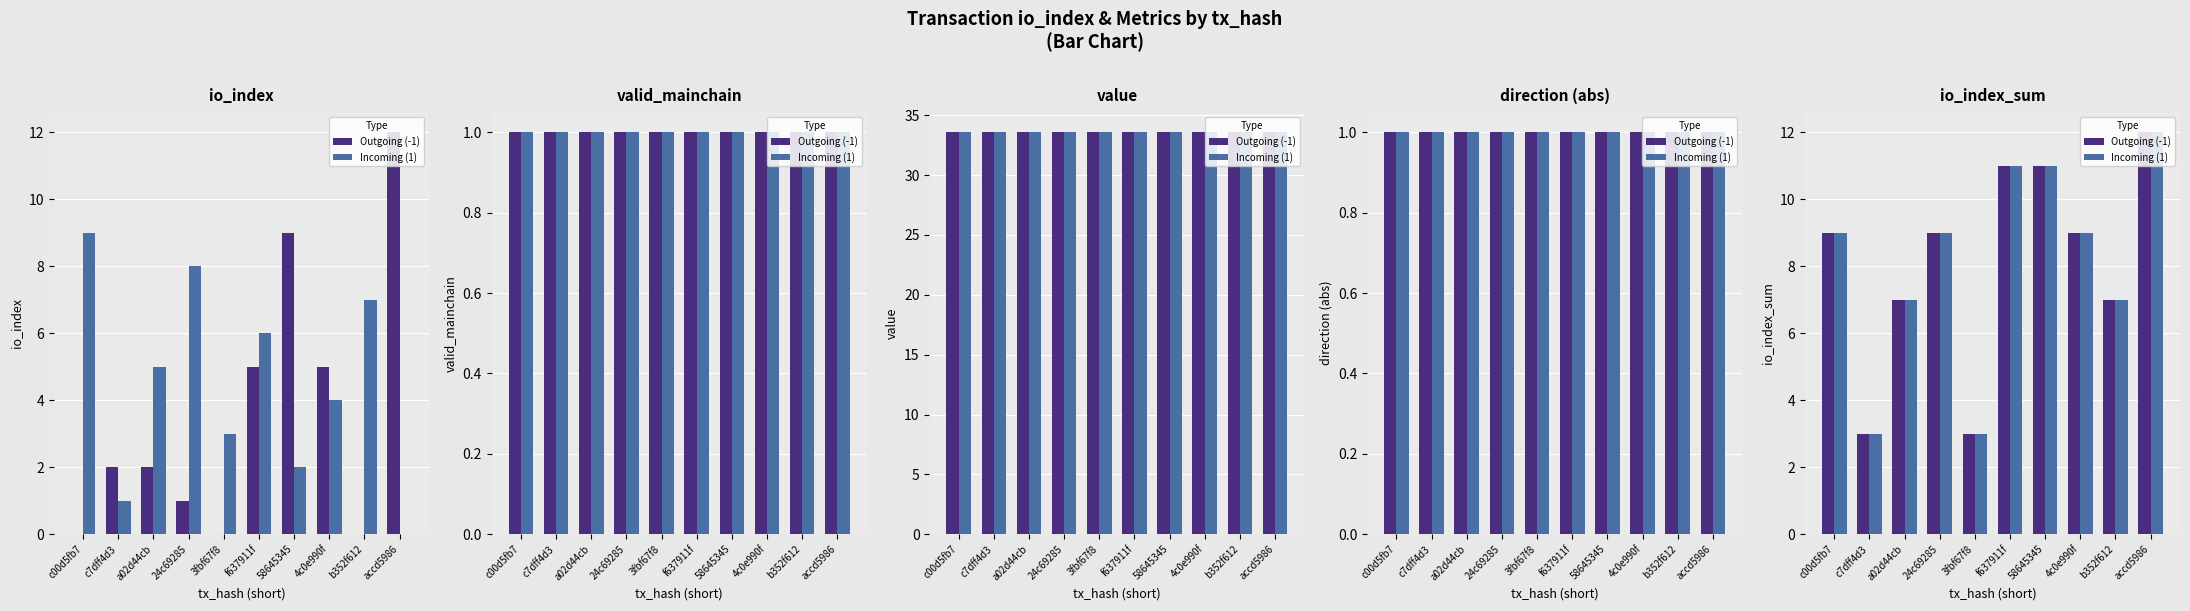

Is the value of Incoming (1) at c7dff4d3 greater than the value of Outgoing (-1) at b352f612?

No